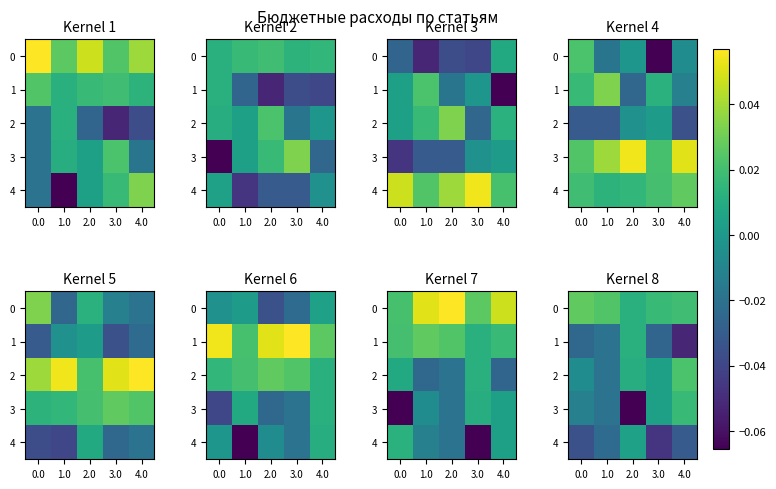

What is the difference between the maximum and minimum values in the 1 series?

0.1